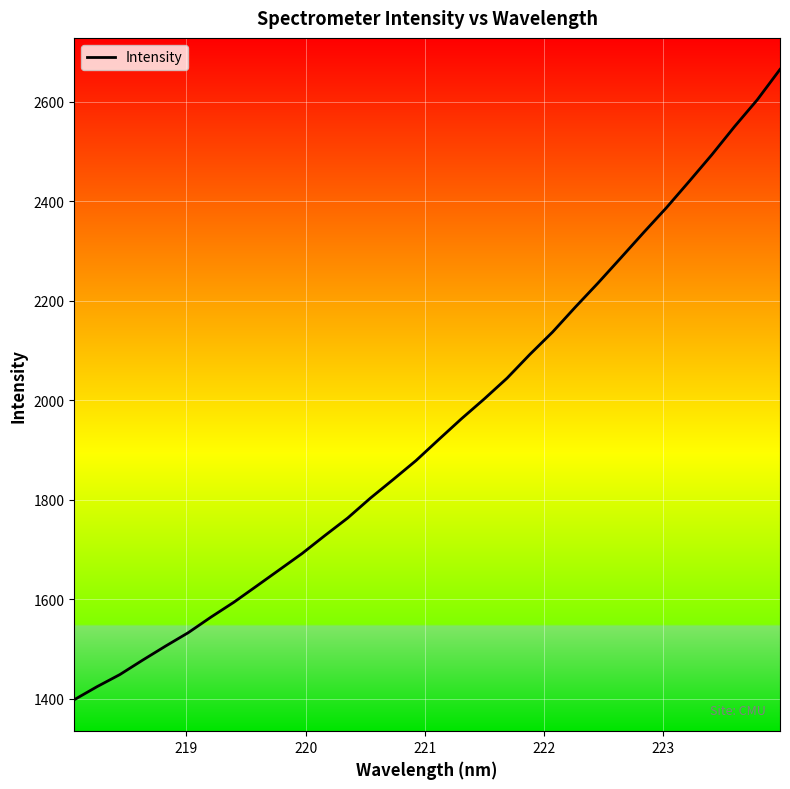

What is the maximum value shown in the chart?

2665.0